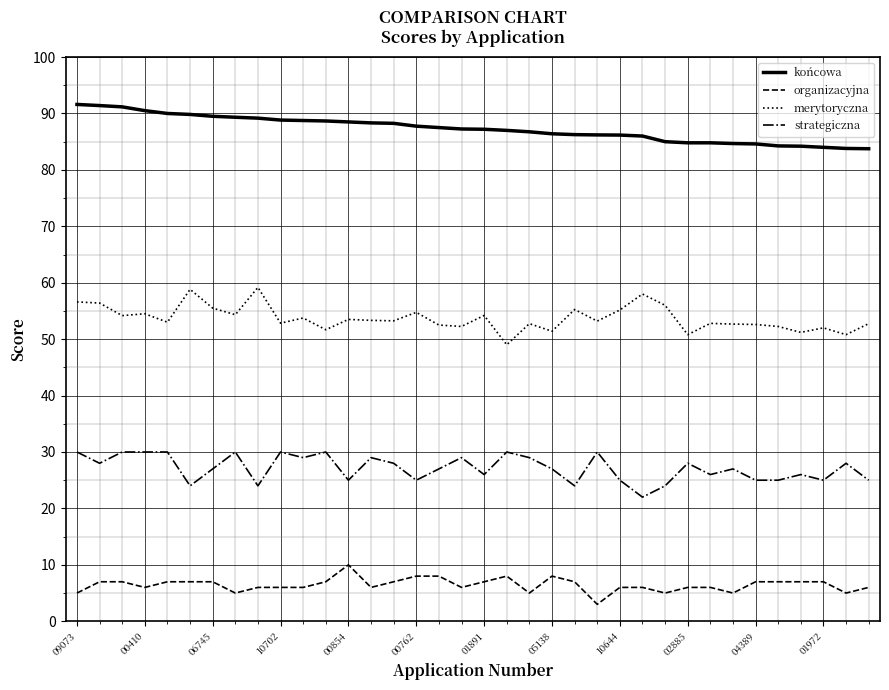

True or false: merytoryczna and organizacyjna intersect in this chart.

False